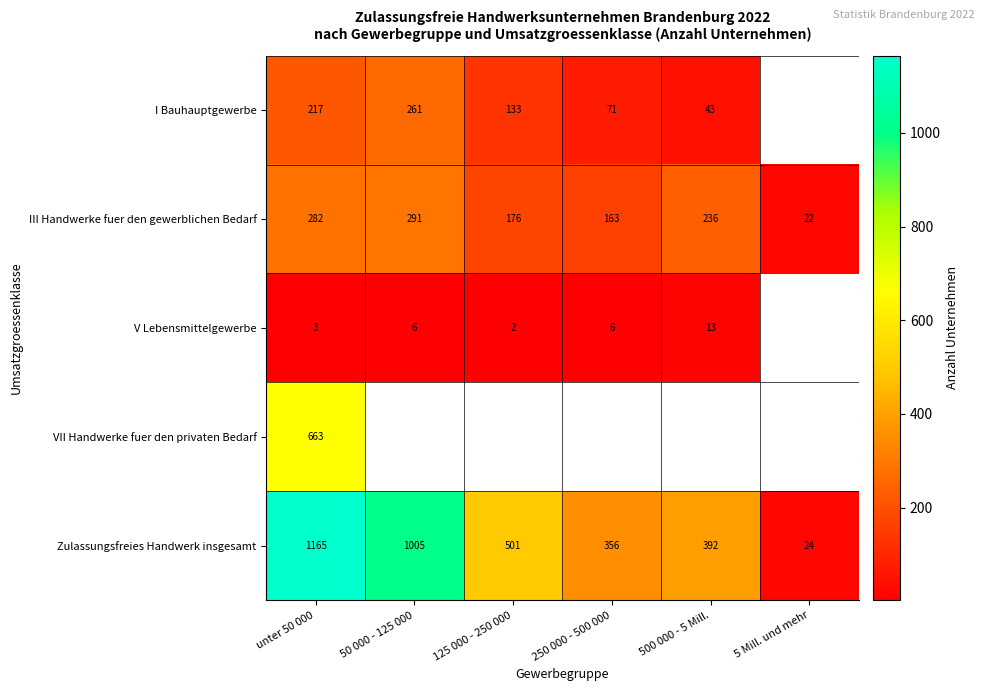

Which category has the highest value in the III Handwerke fuer den gewerblichen Bedarf series?

50 000 - 125 000